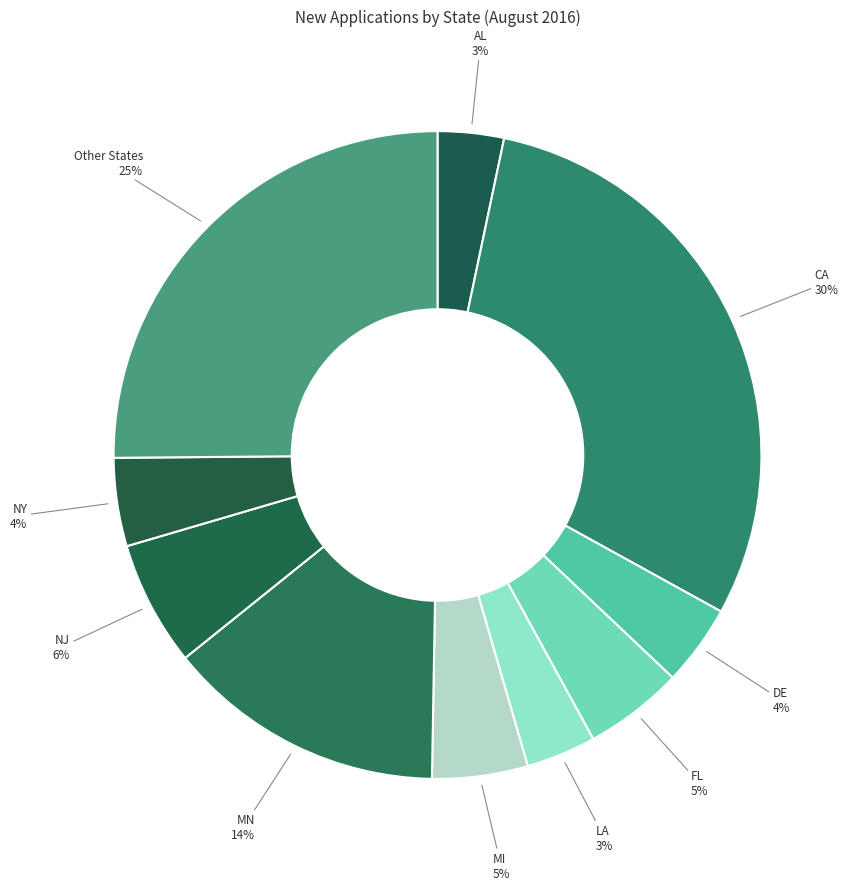

Which has a higher value, AL or MN?

MN